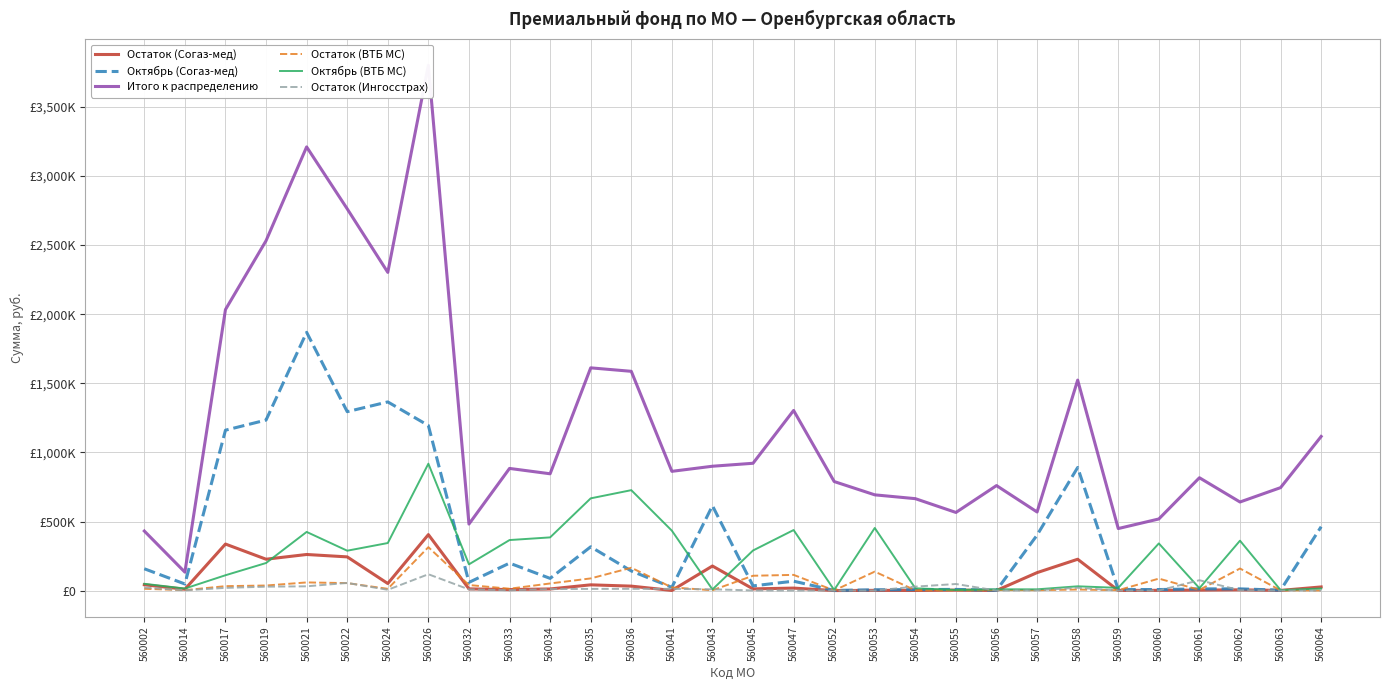

What is the value of the Итого к распределению point at the 12th from the left?

1611708